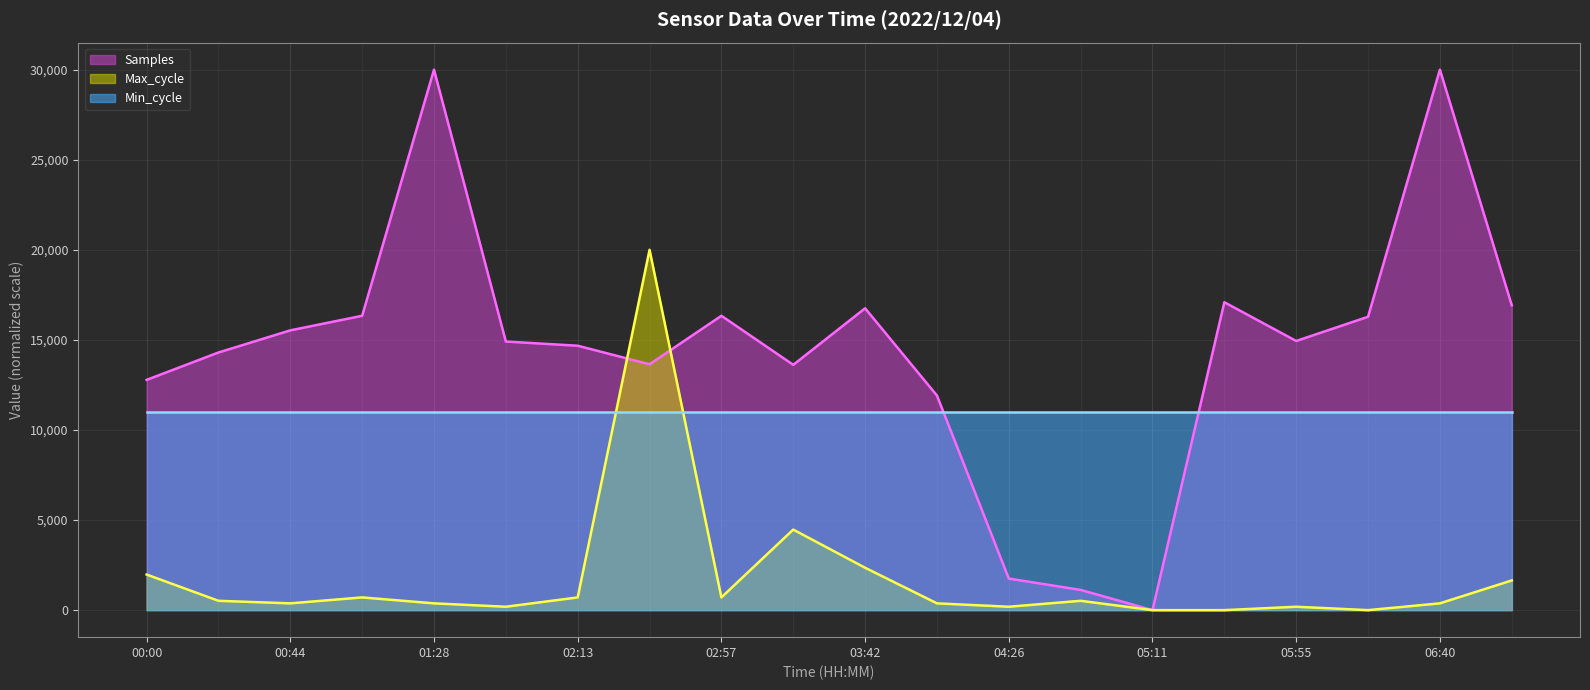

The value of Samples at 06:17 is 7510.7. True or false?

False